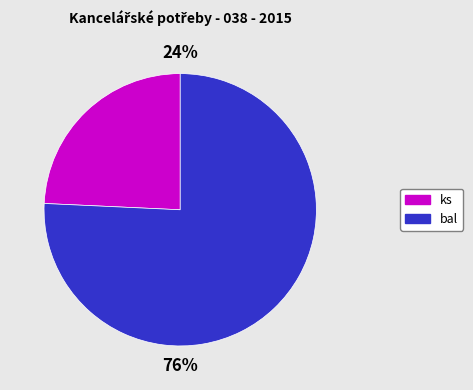

How many slices are in this pie chart?

2